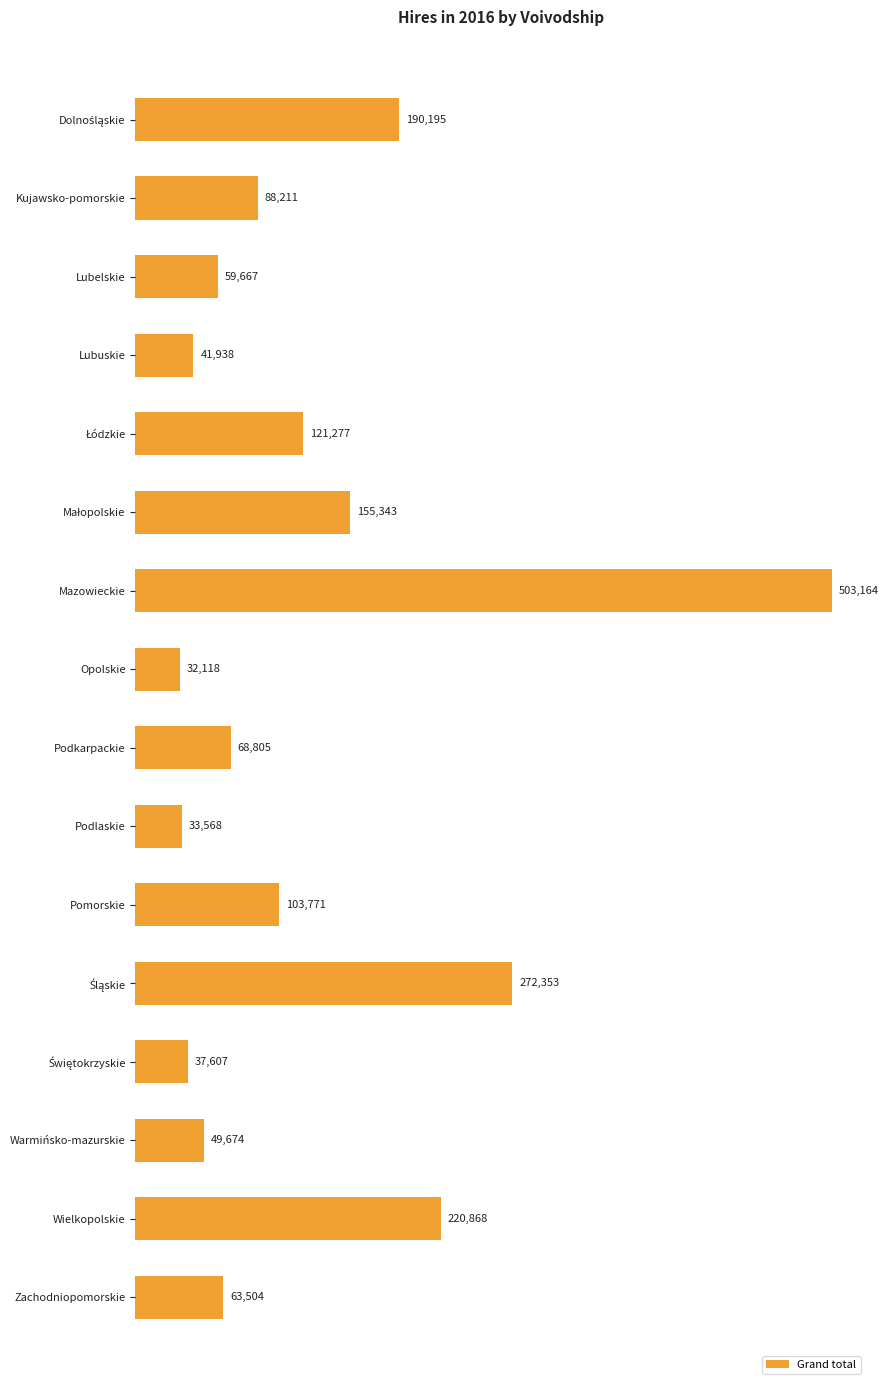

What is the sum of all values?

2042063